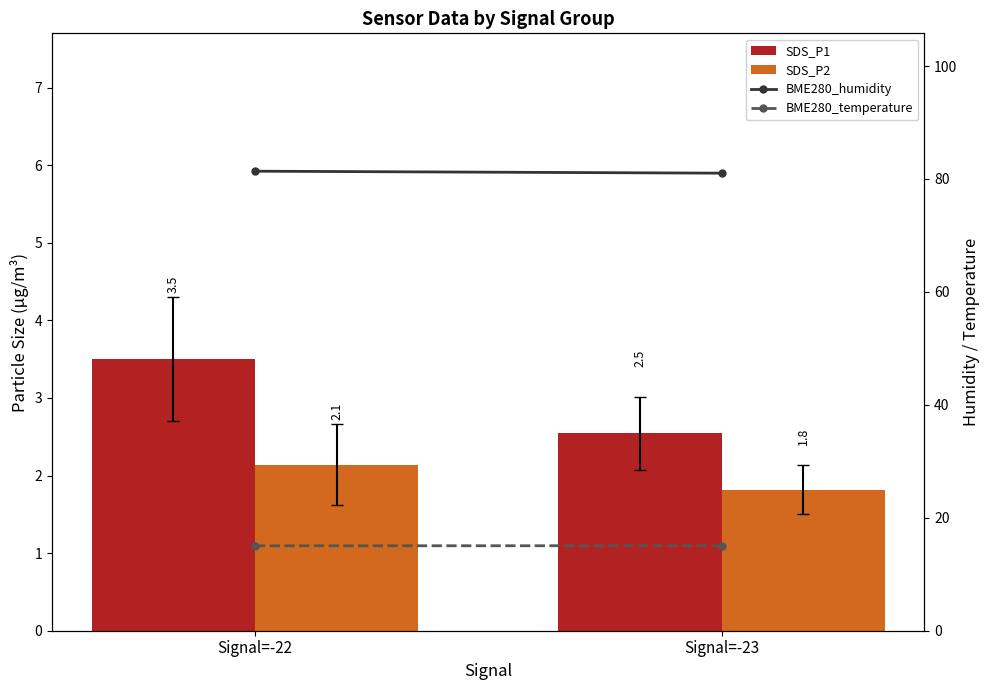

Rank the series at Signal=-22 from highest to lowest value.

BME280_humidity, BME280_temperature, SDS_P1, SDS_P2